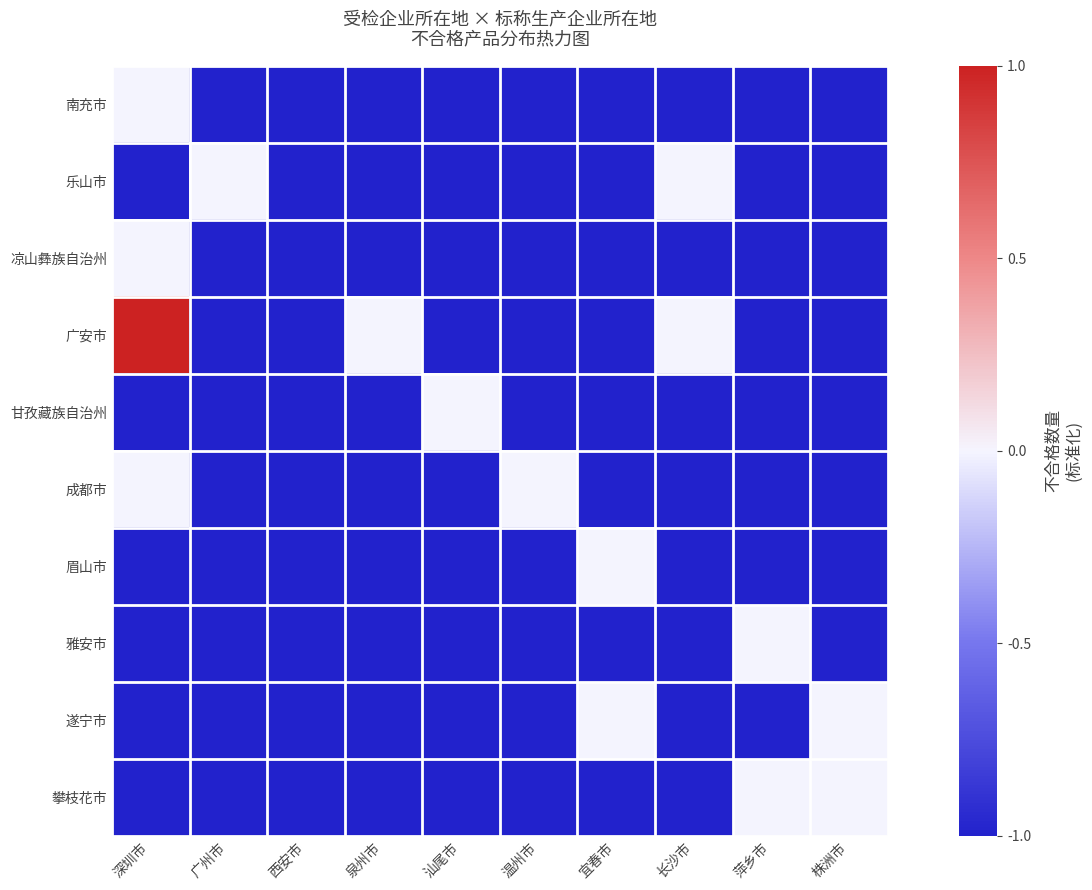

Count the number of categories in the chart.

10